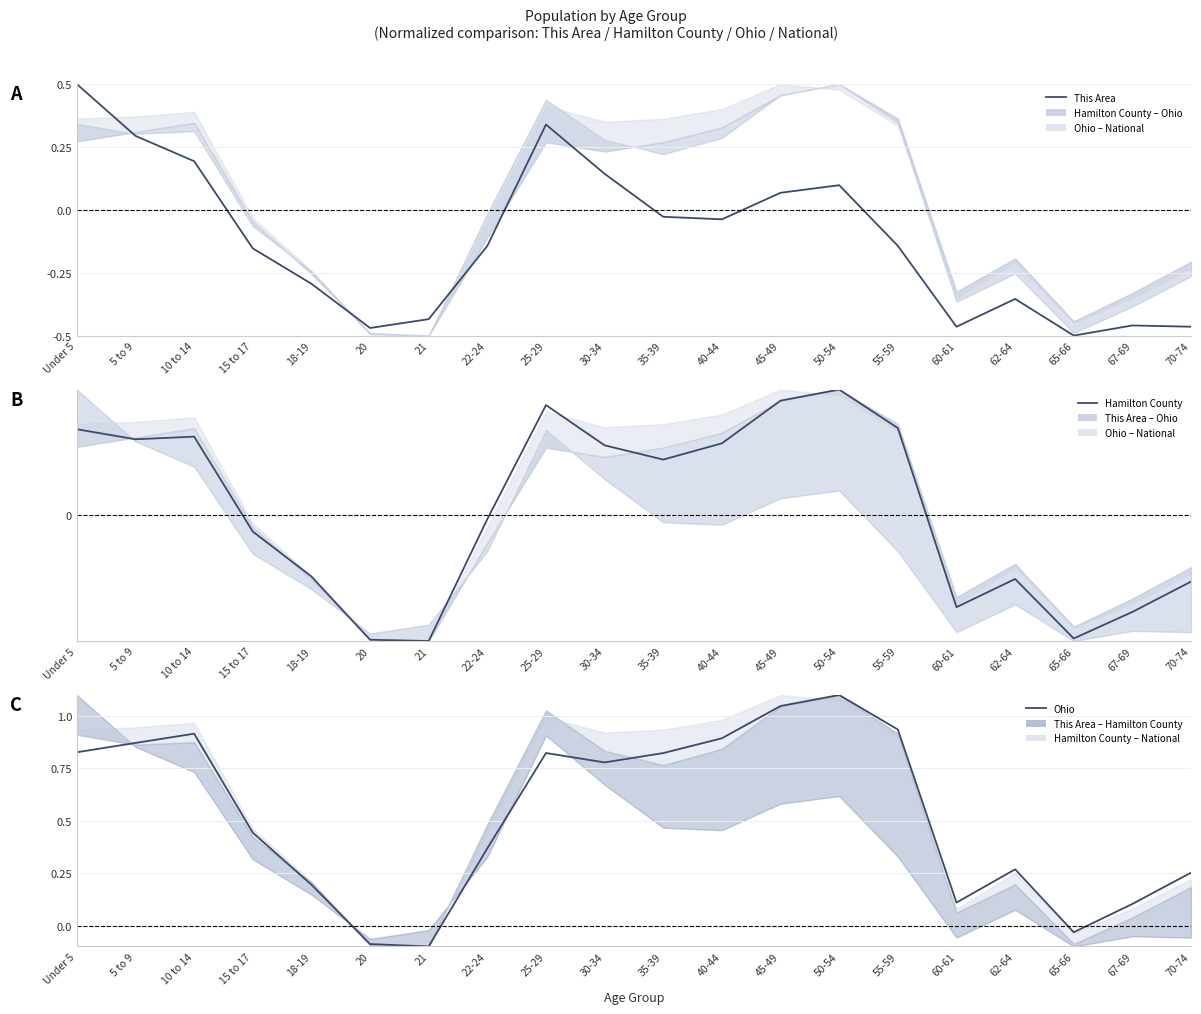

What are all the series names shown in the legend?

This Area, Hamilton County, Ohio